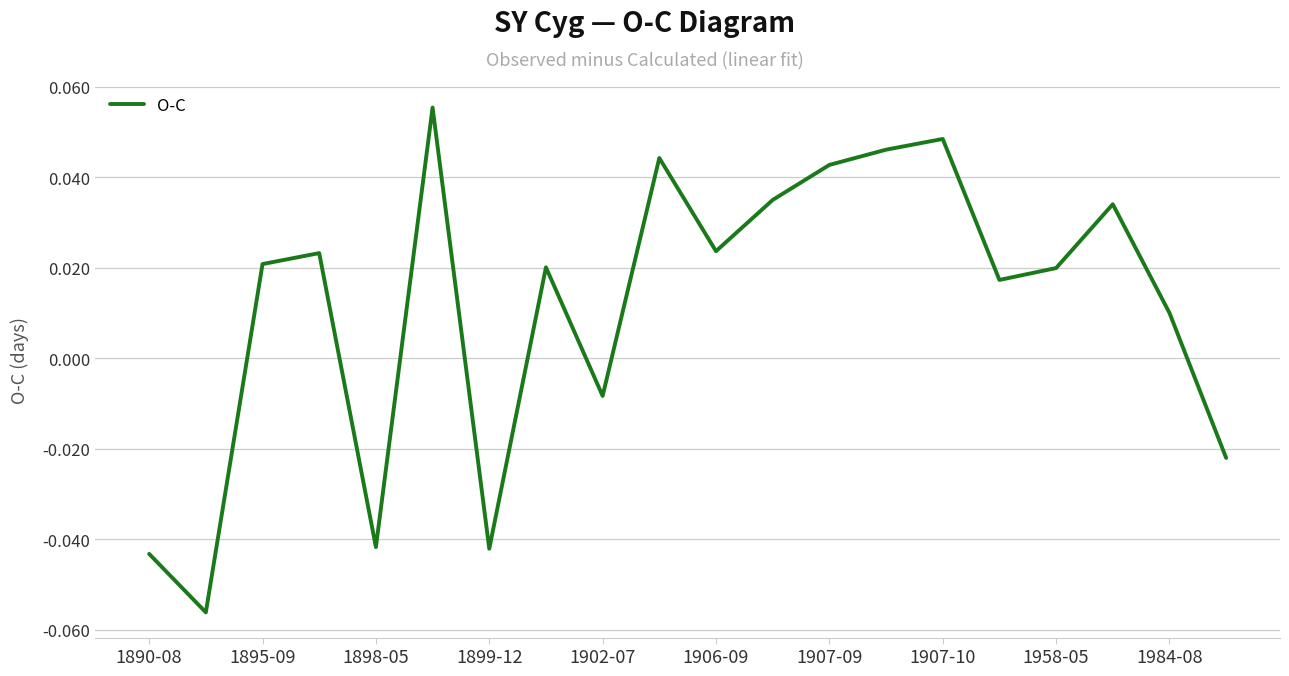

At which label does the data first exceed 0?

1895-09